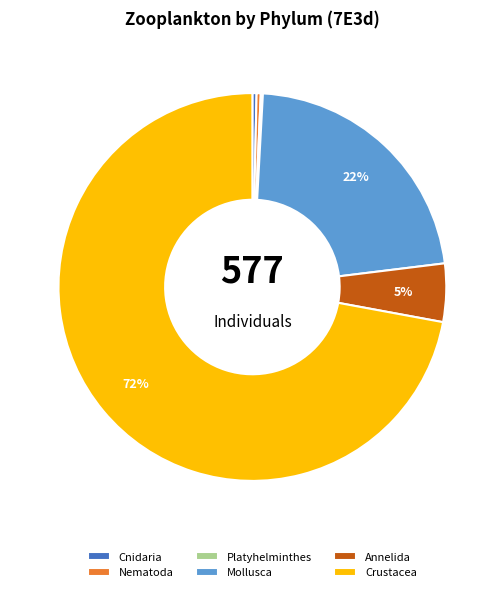

Is it true that Mollusca is 22% of the pie?

True